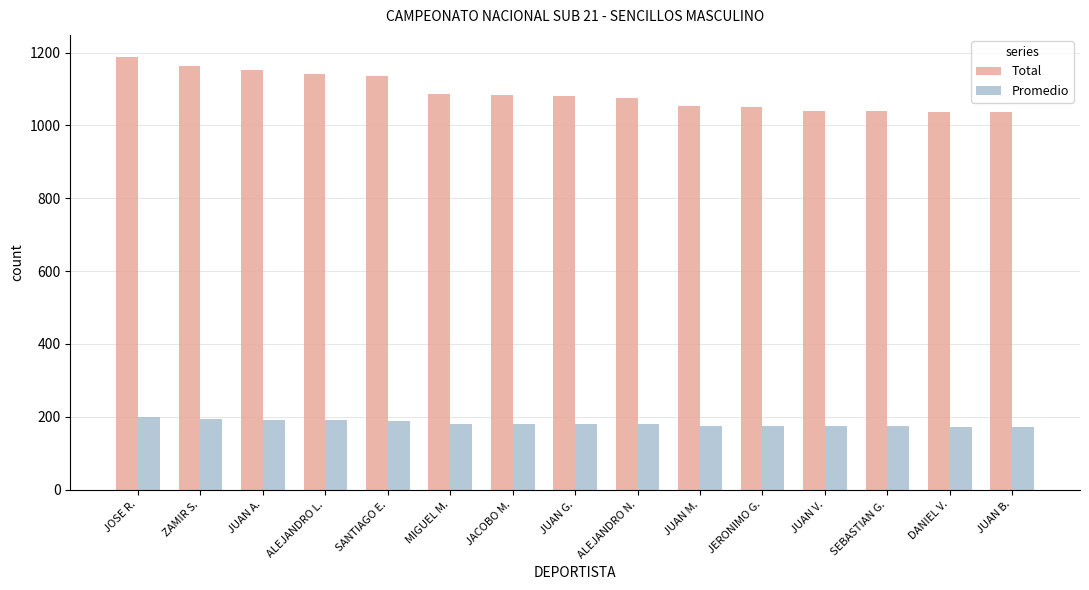

What is the value of the Promedio bar at the 15th from the left?

172.8